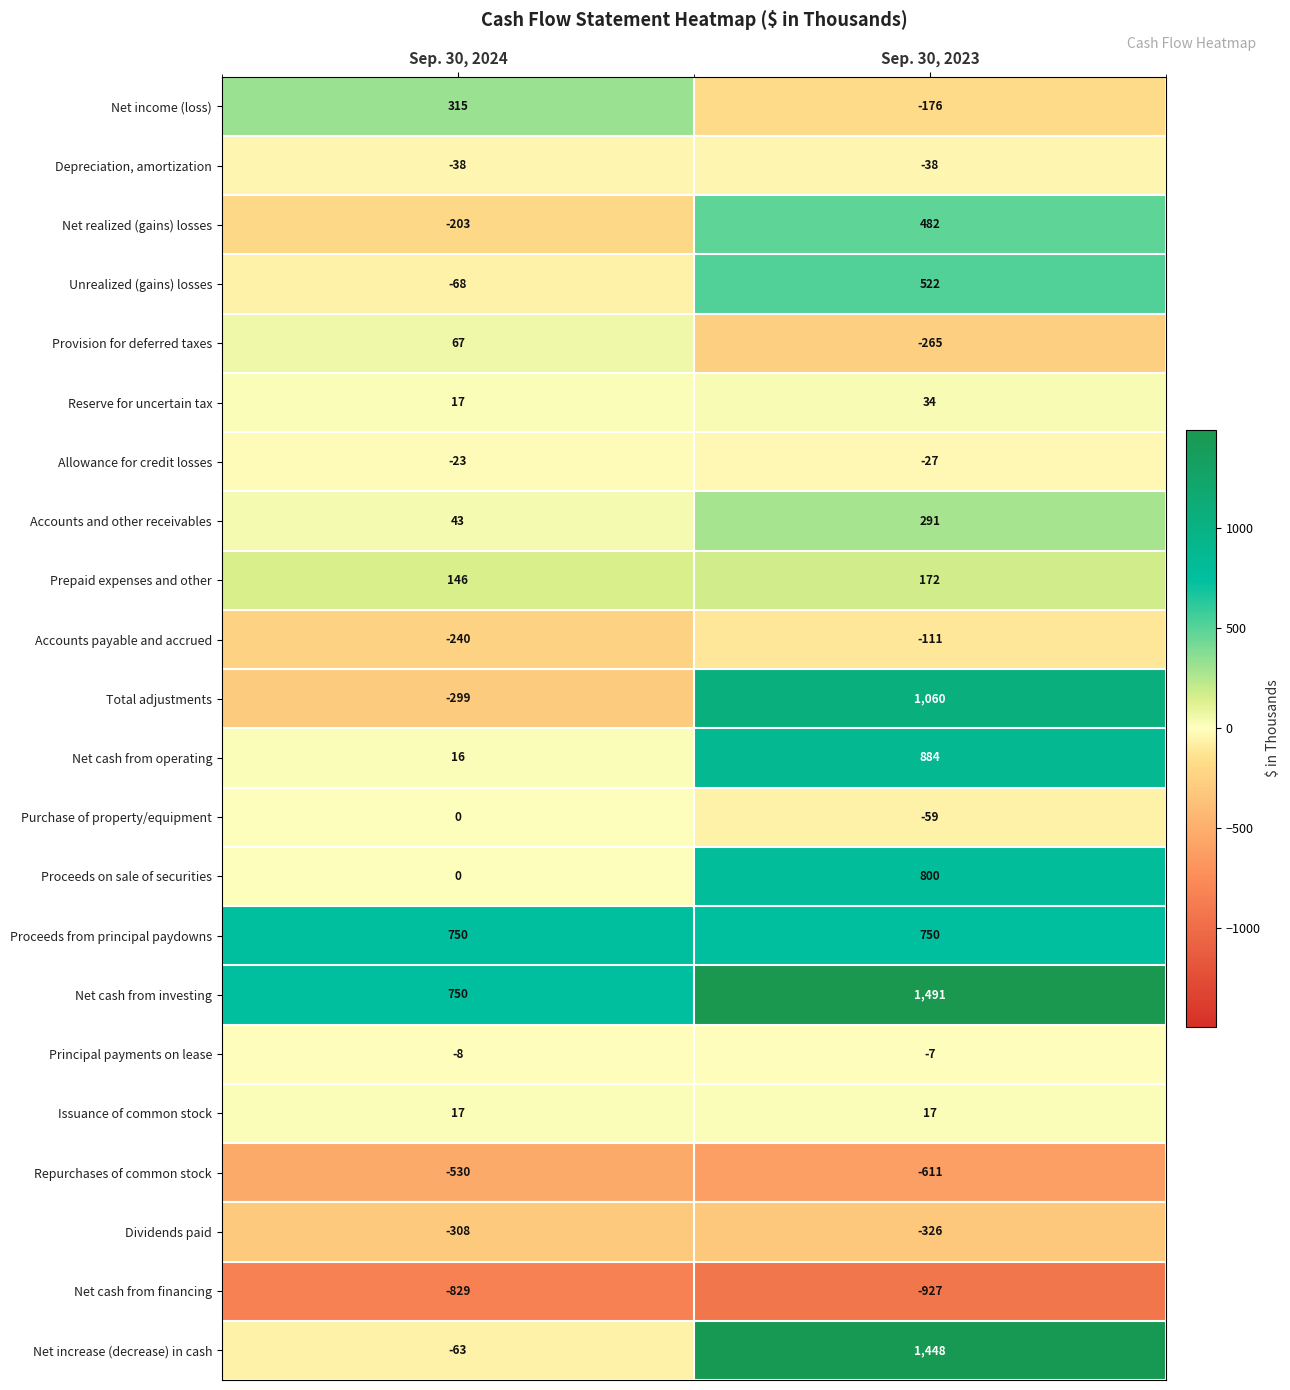

Where is Net cash from financing nearest to the value -878?

Sep. 30, 2024